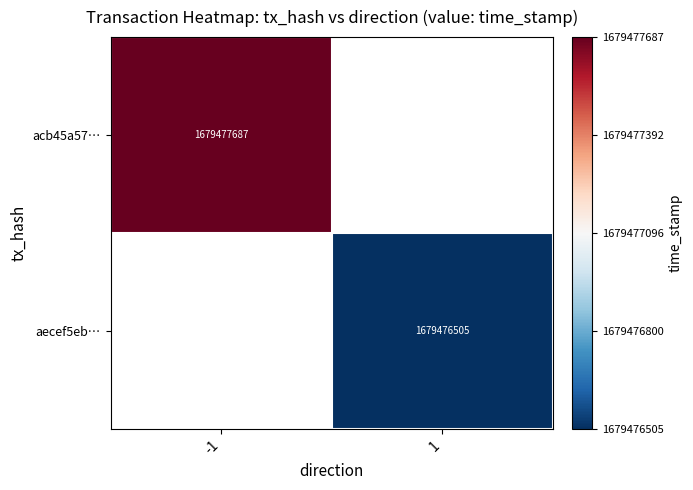

The value of aecef5eb… at 1 is 2688918275. True or false?

False